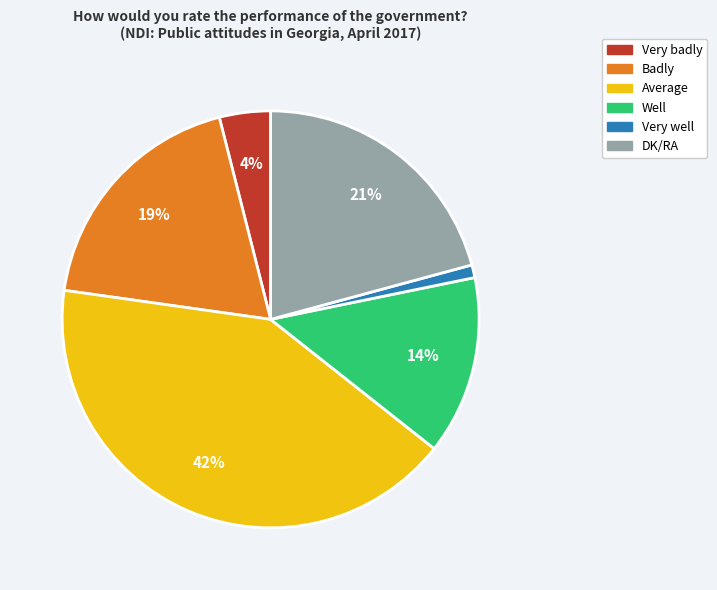

The Badly slice represents 27% of the pie. True or false?

False